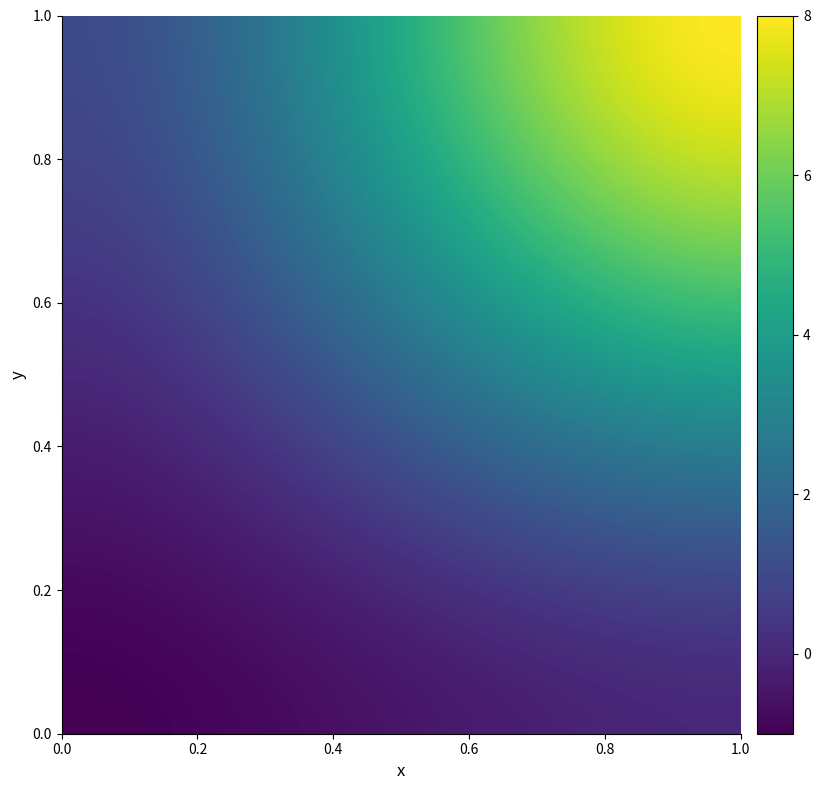

How many ed096efb66e49a9cc7deec1670cf0ed3130b135 values are between -1 and 0?

2